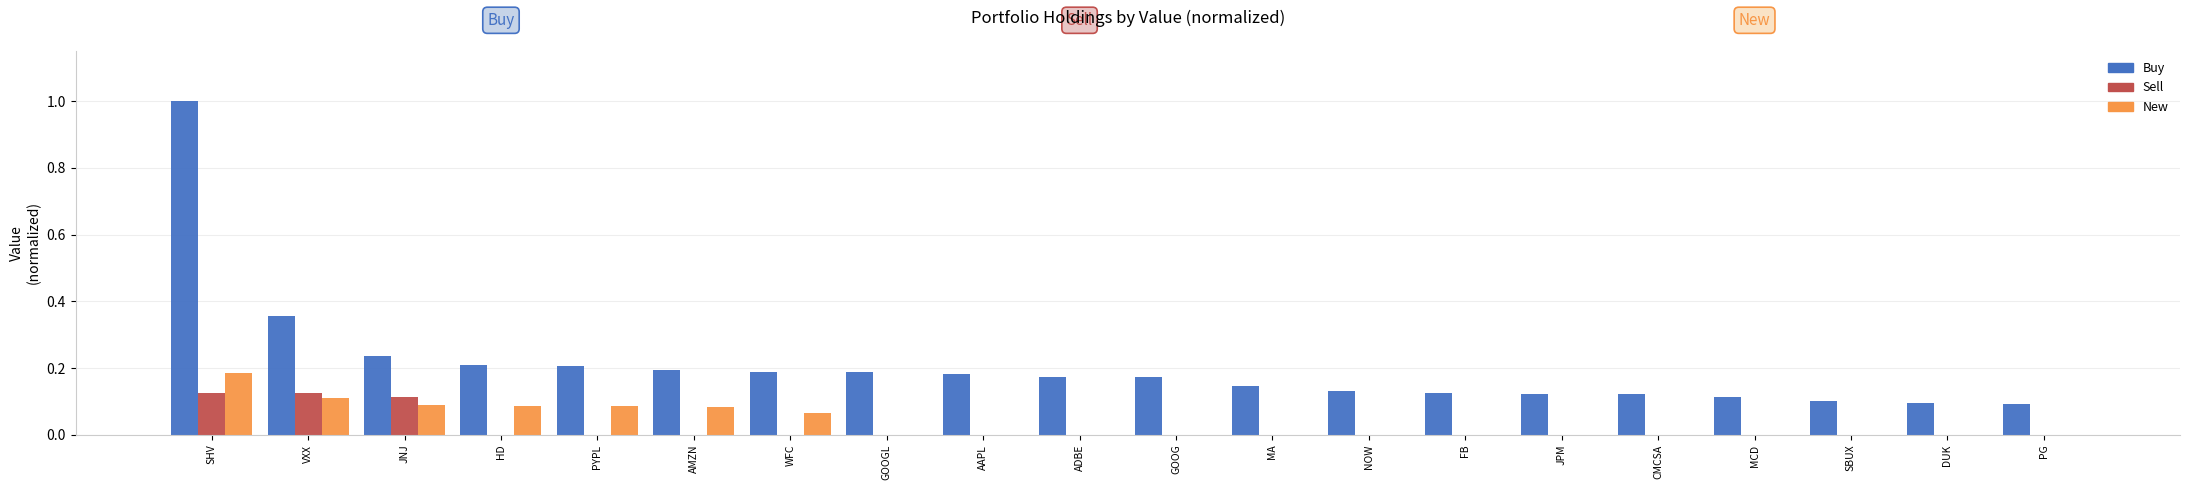

The Buy series shows 0.1 at PG. True or false?

True